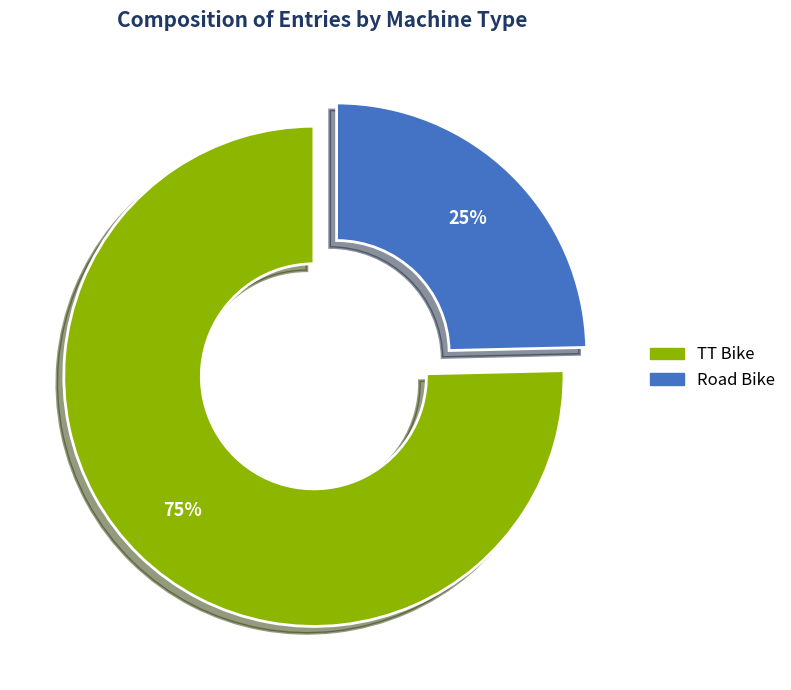

Between Road Bike and TT Bike, which is larger?

TT Bike